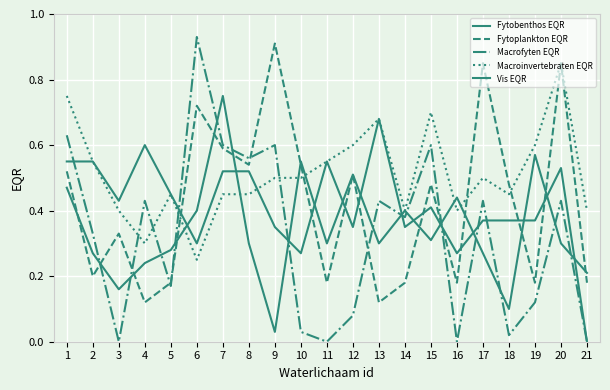

True or false: Macroinvertebraten EQR has more than 1 interior local peaks.

True